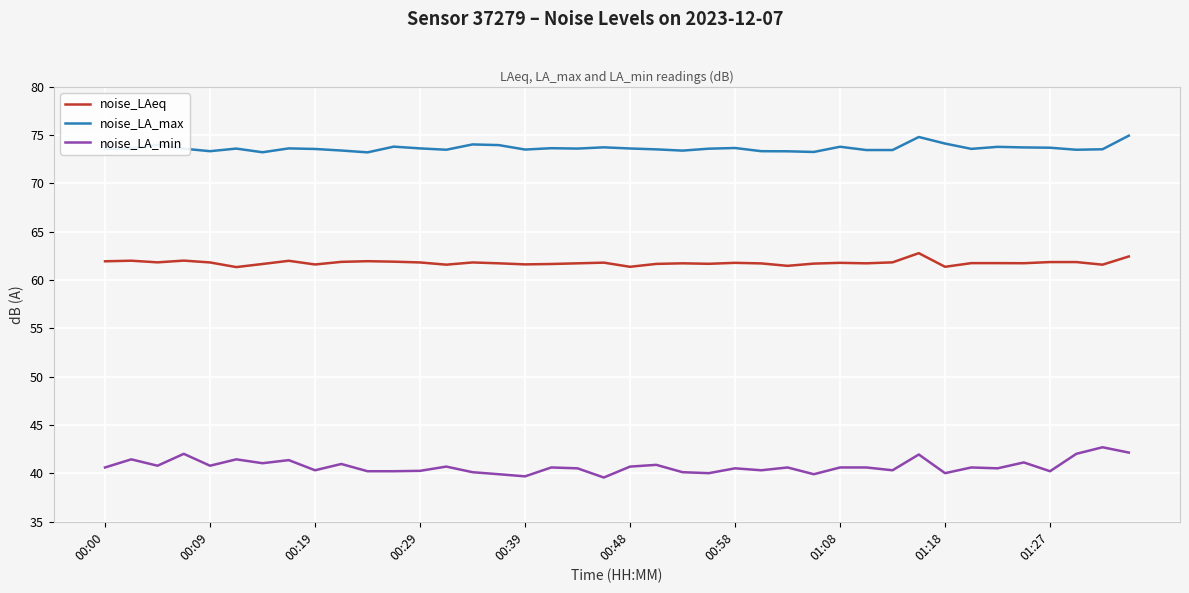

What is the minimum value for noise_LA_min?

39.6